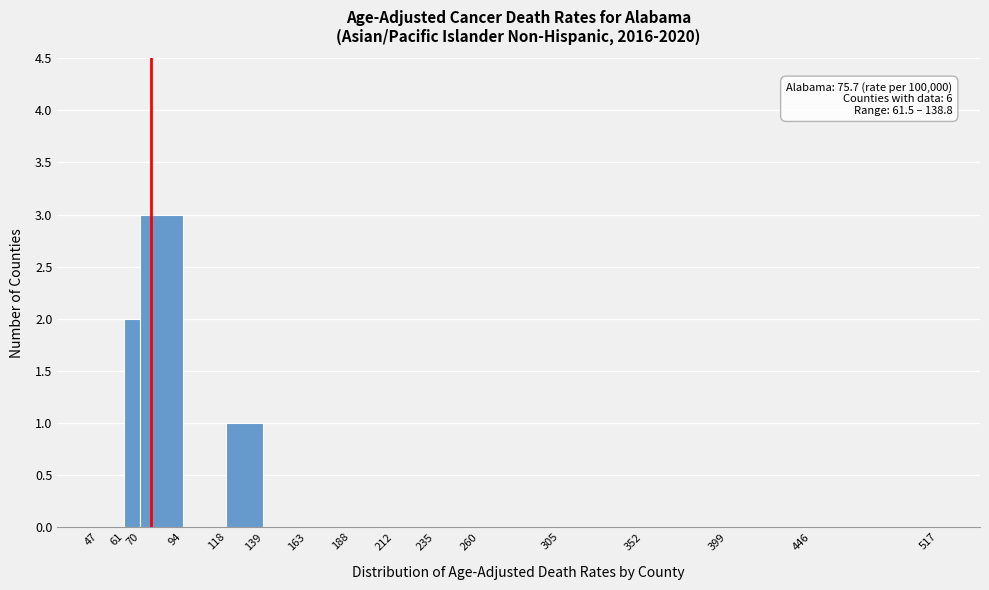

Which range on the x-axis has the tallest bar?

70 to 94